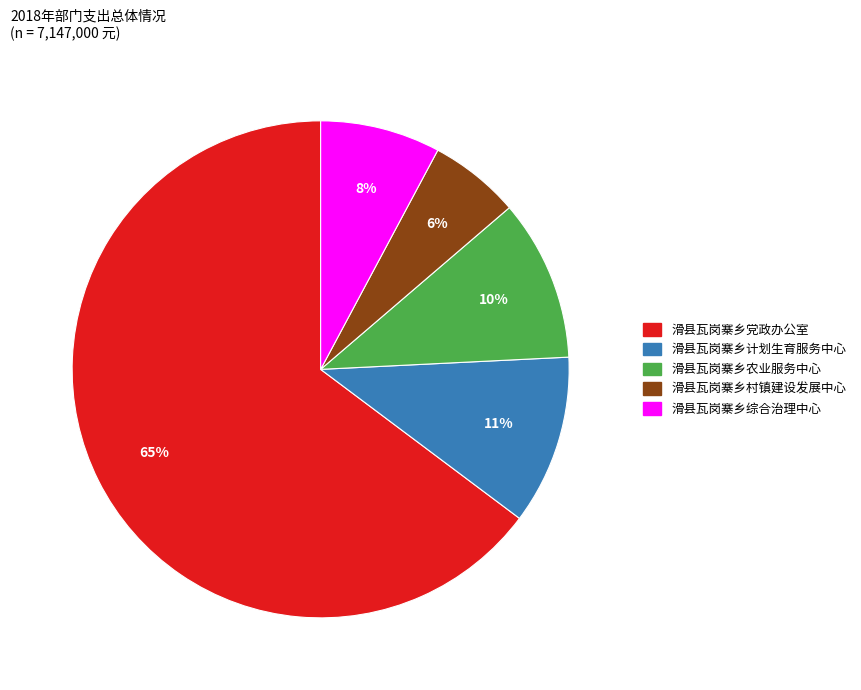

What is the largest slice in the pie chart?

滑县瓦岗寨乡党政办公室